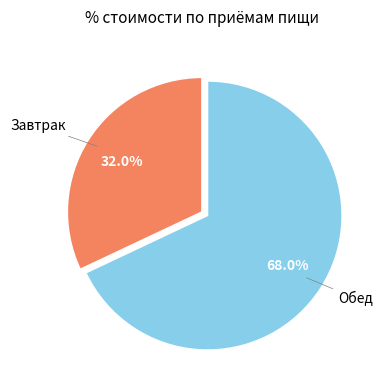

Is there any slice that represents more than half of the pie?

Yes